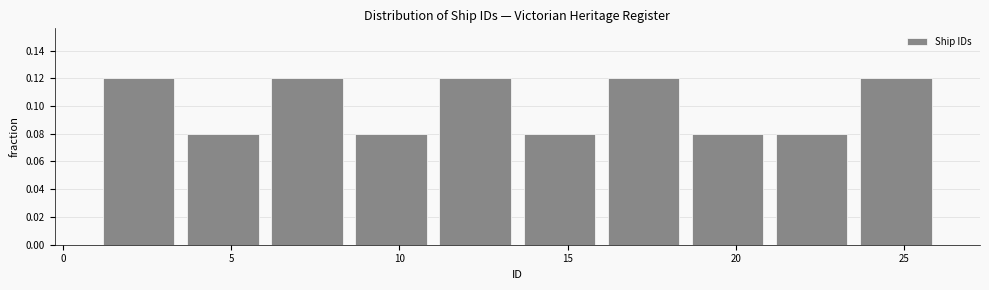

What is the height of the bar covering 21.0 to 23.5 on the x-axis? The values are not printed on the chart, so give them approximately, as read against the axis.

0.08